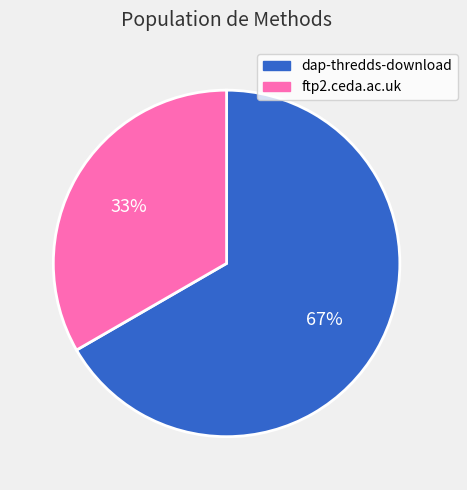

To the nearest percent, what portion does dap-thredds-download represent?

67%